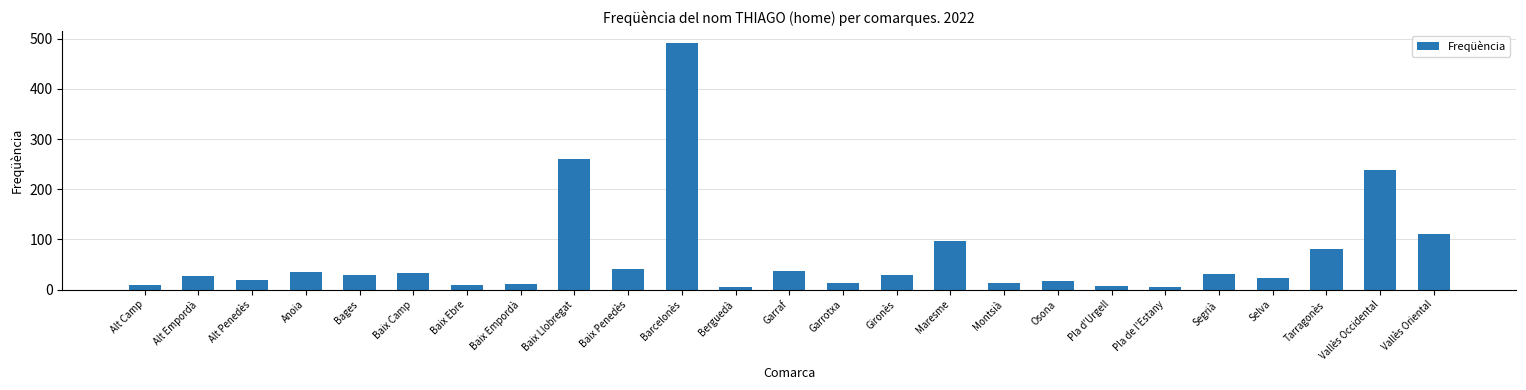

True or false: the data shows 27 at Alt Empordà.

True